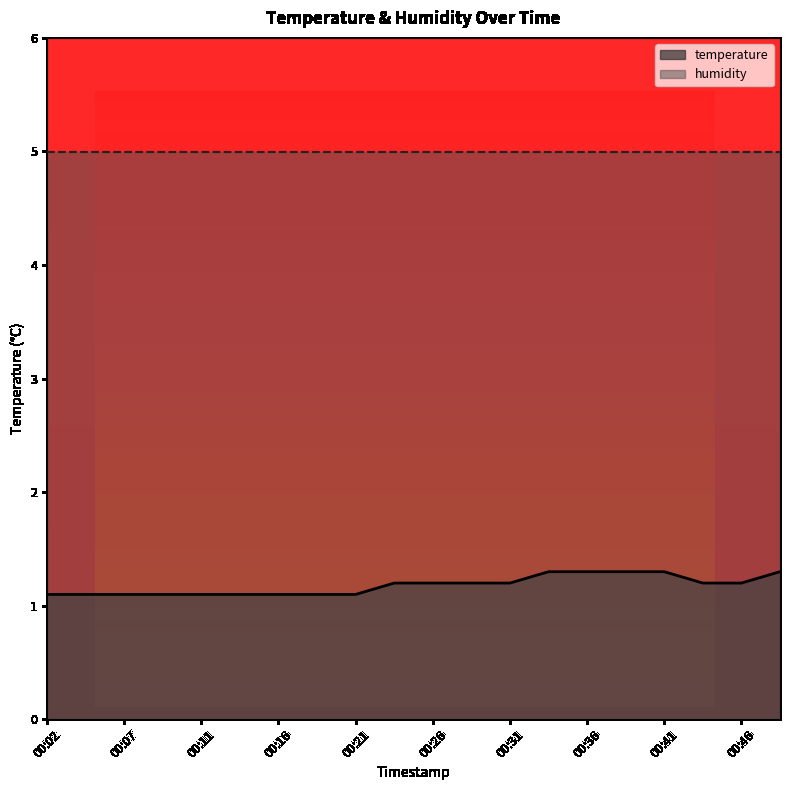

Where is the data nearest to the value 1?

00:02